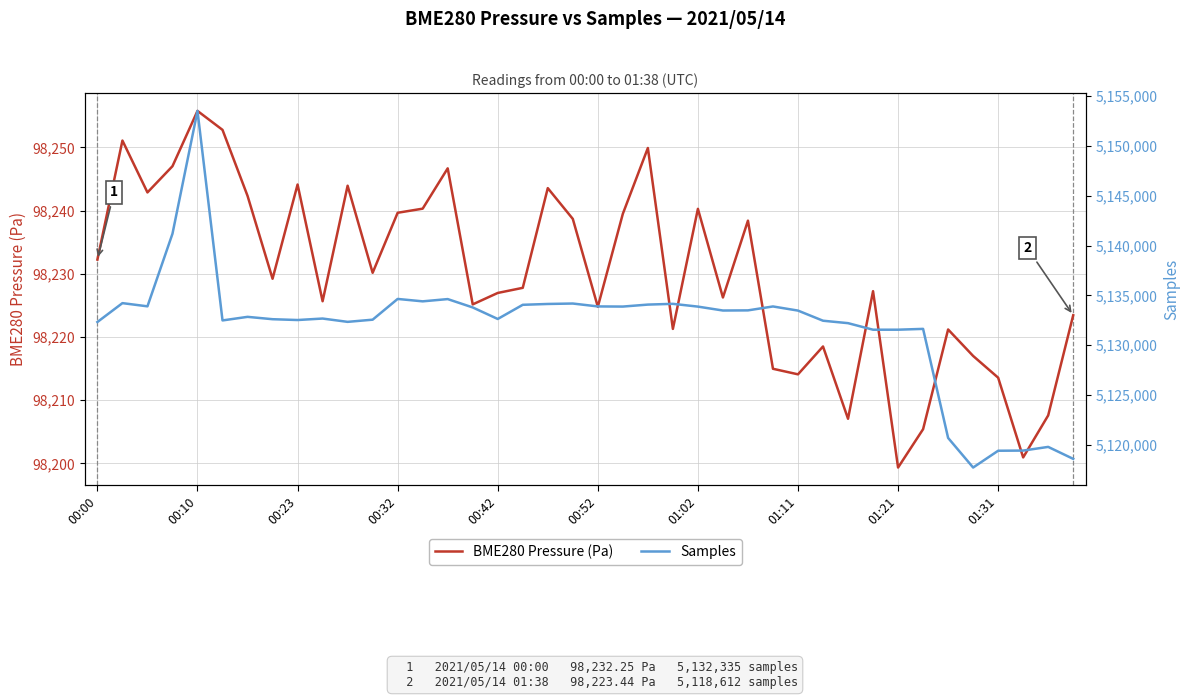

True or false: BME280 Pressure (Pa) has more than 1 points higher than both neighbors.

True